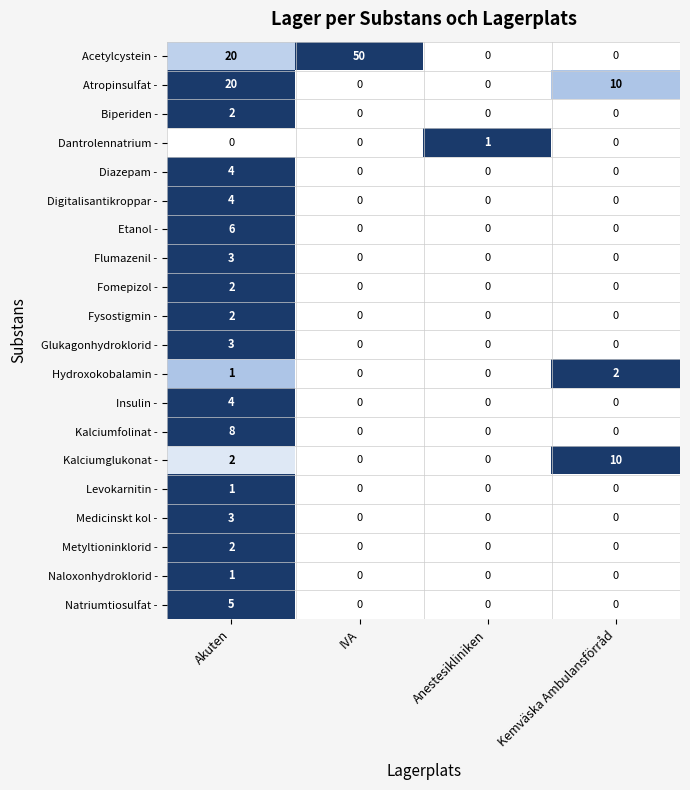

What is the maximum value shown in the chart?

50